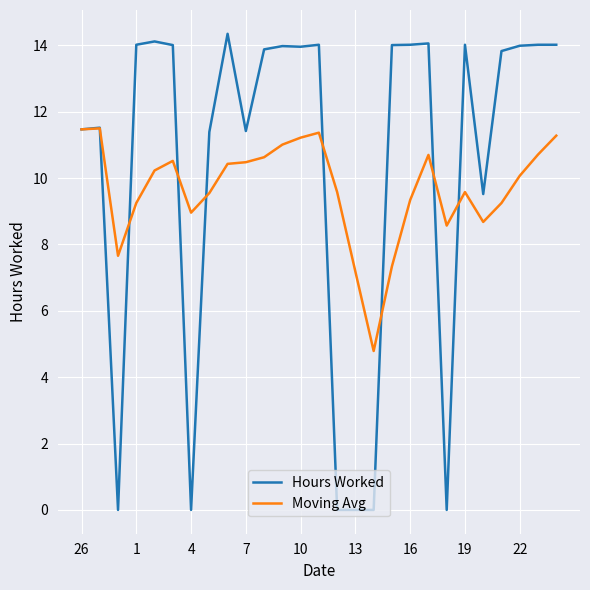

Which series has the widest spread of values?

Hours Worked